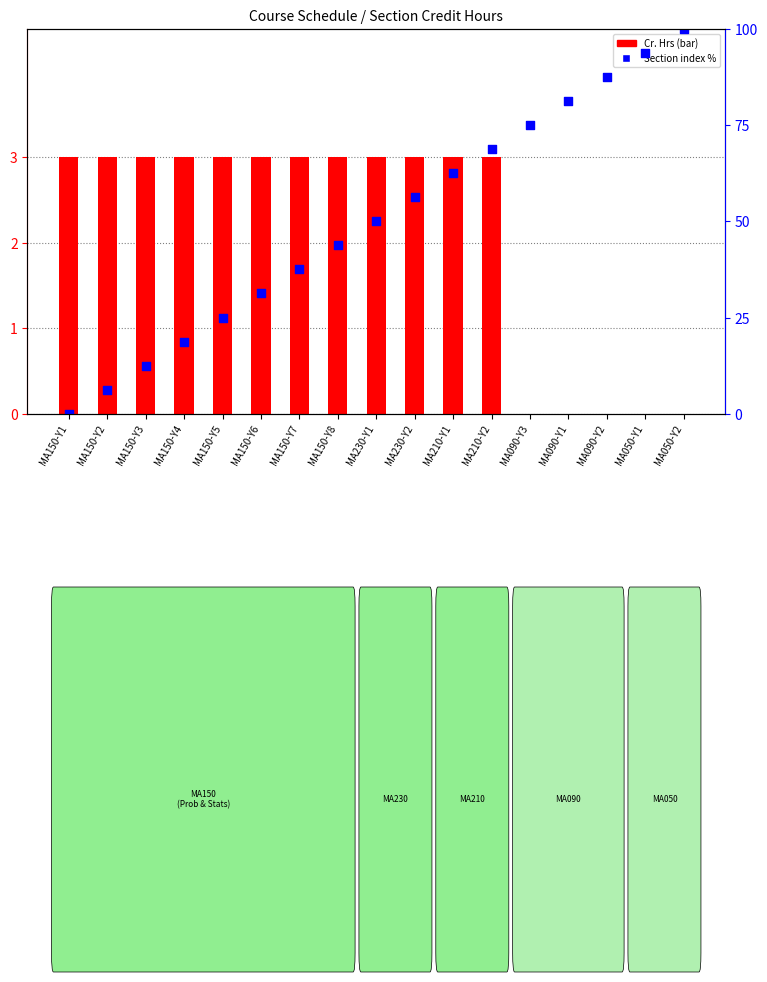

Which series has the largest total across all categories?

Section index (%)